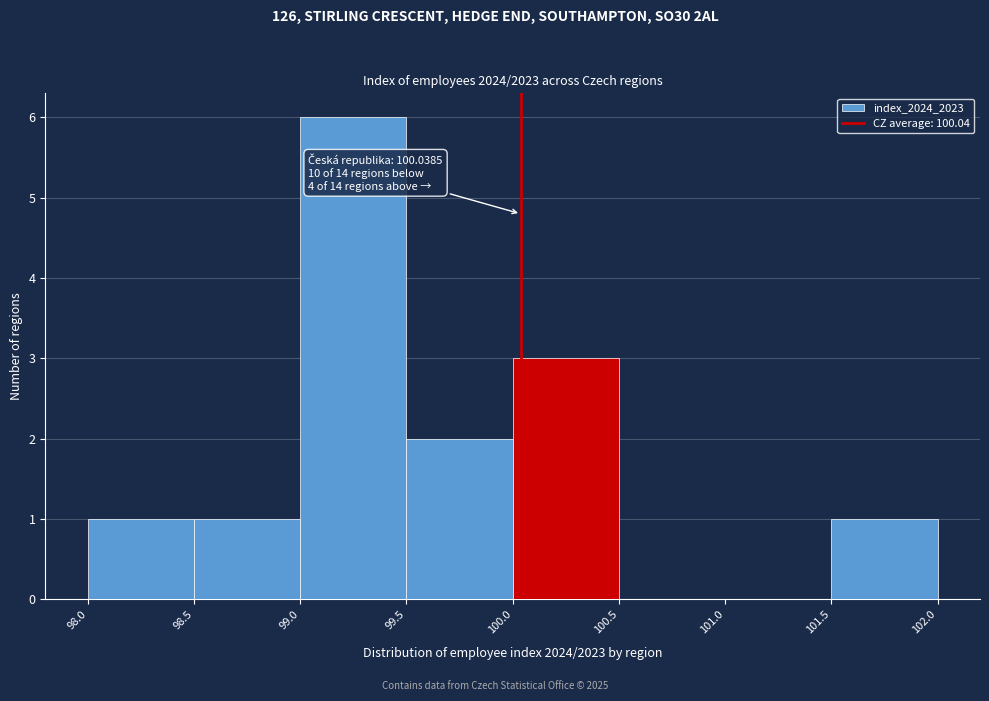

Which range on the x-axis has the tallest bar?

99.0 to 99.5